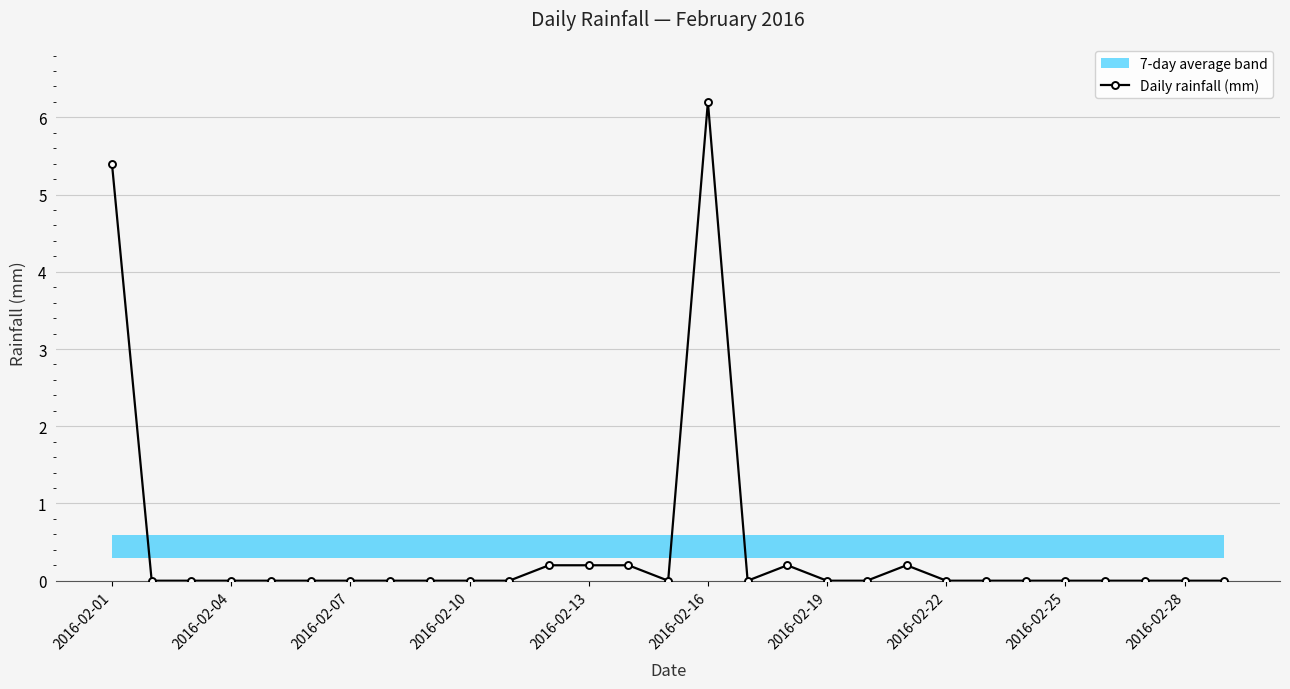

True or false: Daily rainfall (mm) has a value of 2.8 at 2016-02-10.

False